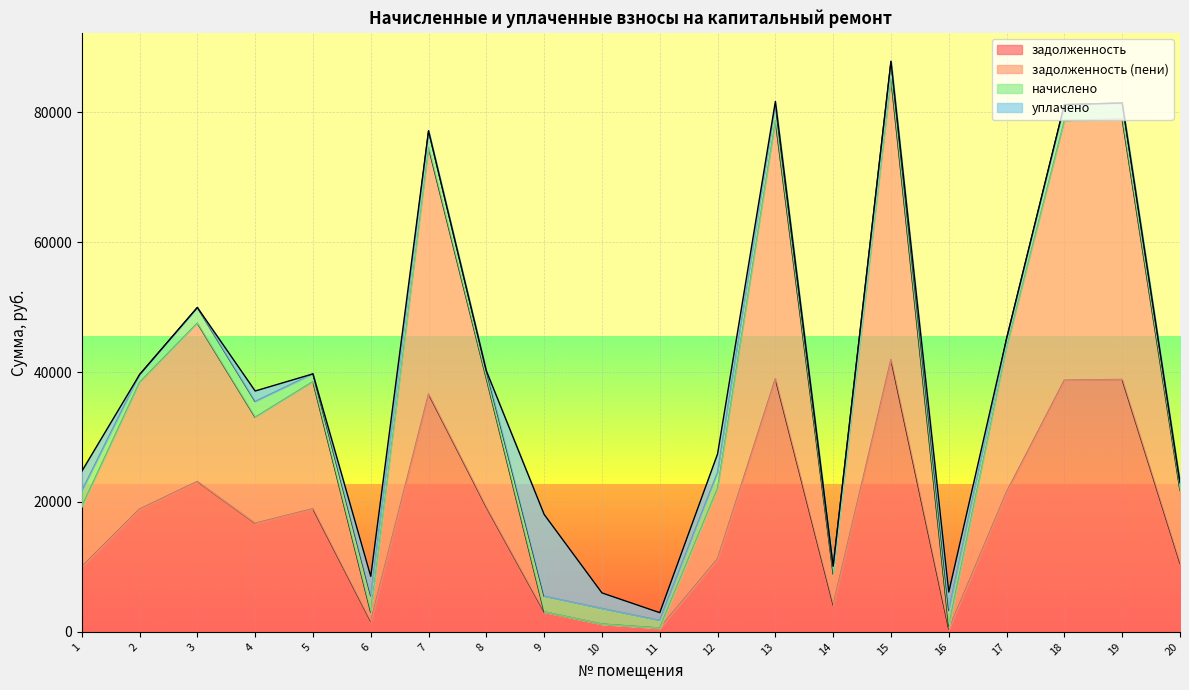

Which has a higher value, 3 or 8?

3